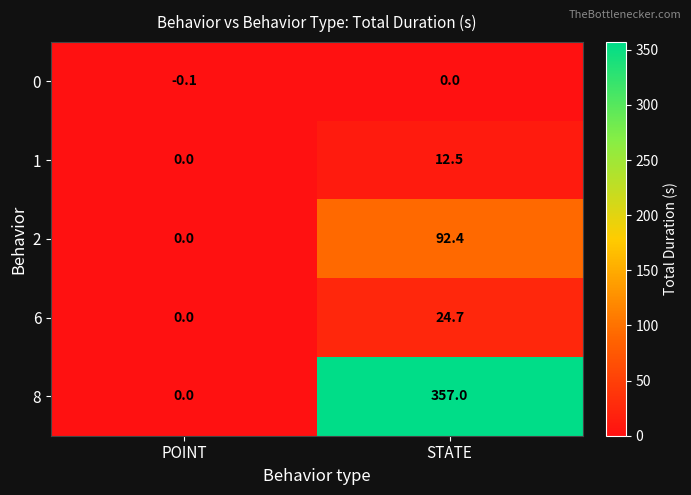

Reading left to right, transcribe all the data shown in this chart.

0: POINT=-0.1	STATE=0.0
1: POINT=0.0	STATE=12.5
2: POINT=0.0	STATE=92.4
6: POINT=0.0	STATE=24.7
8: POINT=0.0	STATE=357.0